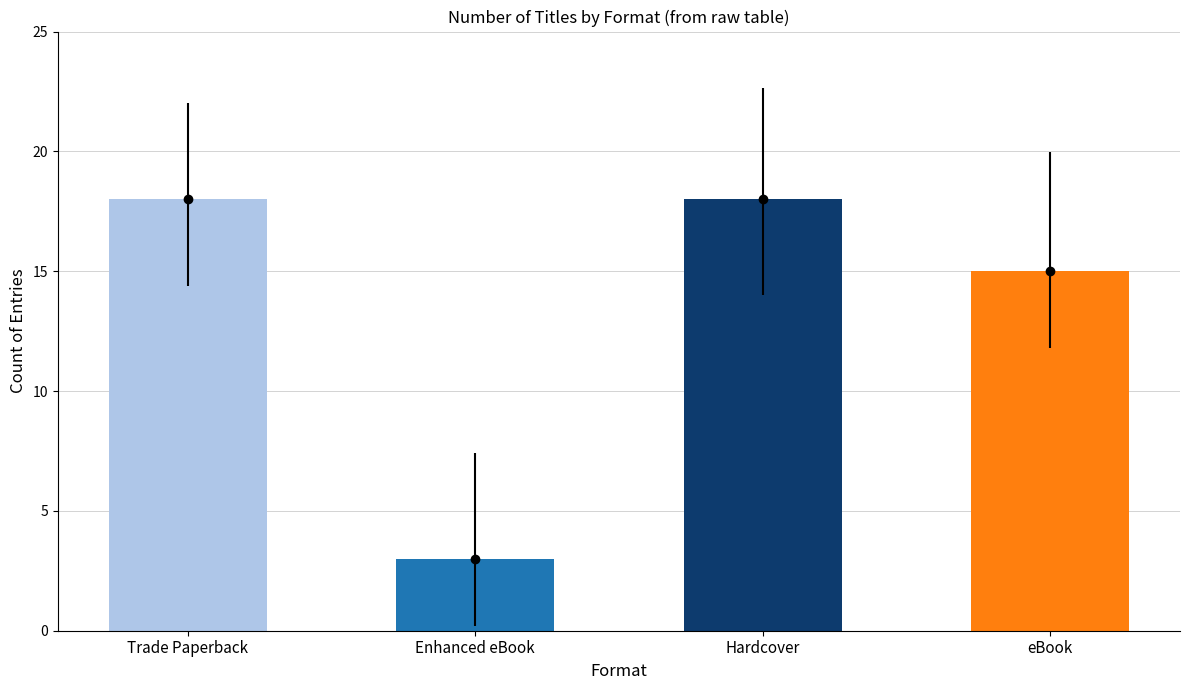

Is it true that the value at eBook is 11?

False